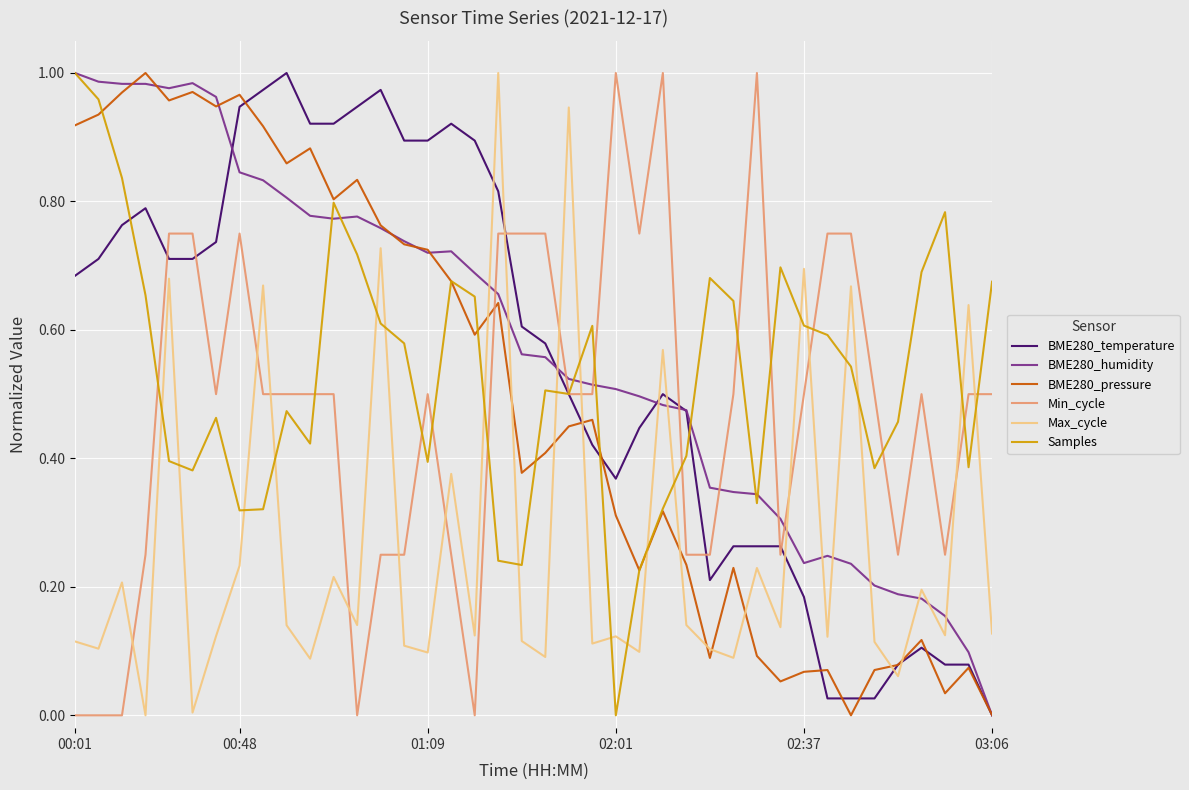

How many intersections are there between Samples and Max_cycle?

20